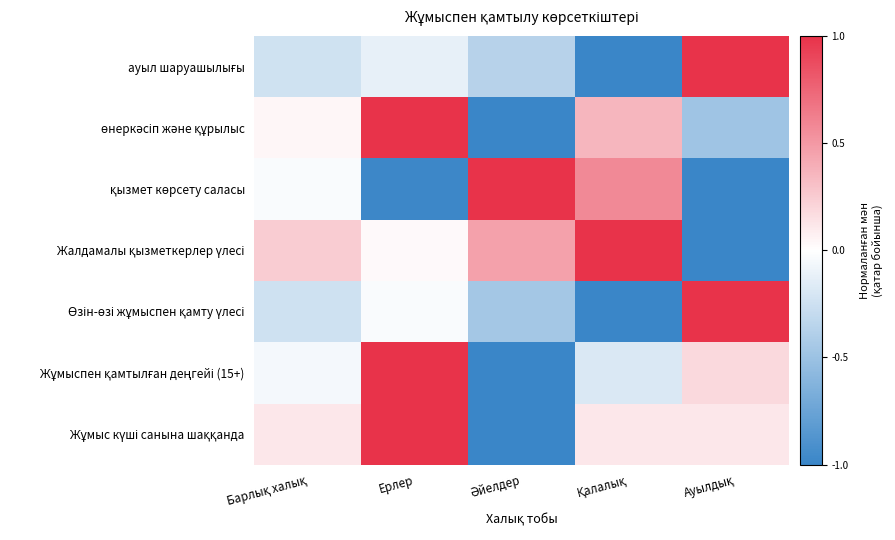

At which category does the chart reach its minimum across all series?

Қалалық